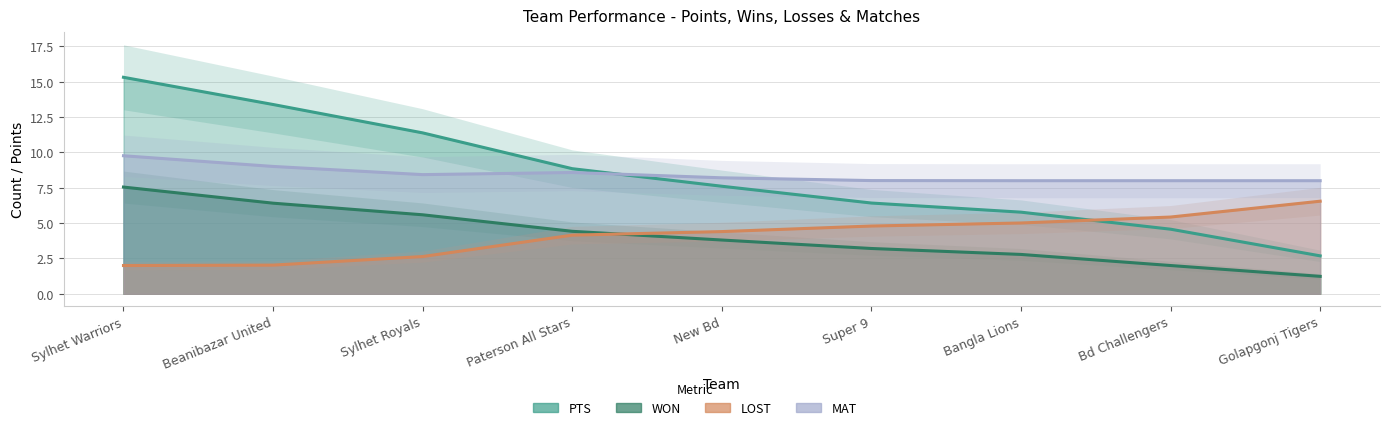

List the labels in order of WON value, largest first.

Sylhet Warriors, Beanibazar United, Sylhet Royals, Paterson All Stars, New Bd, Super 9, Bangla Lions, Bd Challengers, Golapgonj Tigers